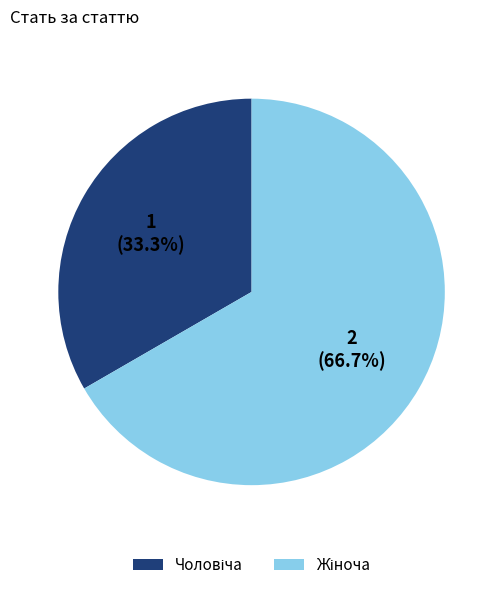

Is there a majority slice in this chart?

Yes